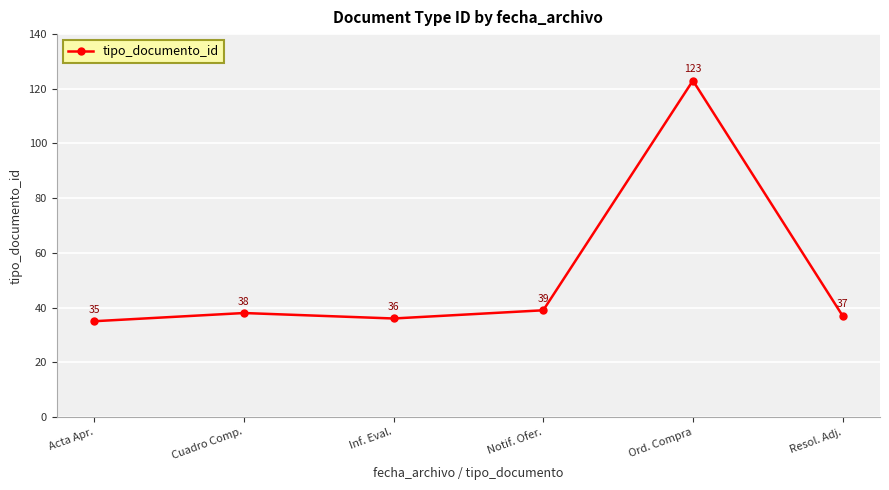

How many points are lower than both their immediate neighbors (excluding endpoints)?

1